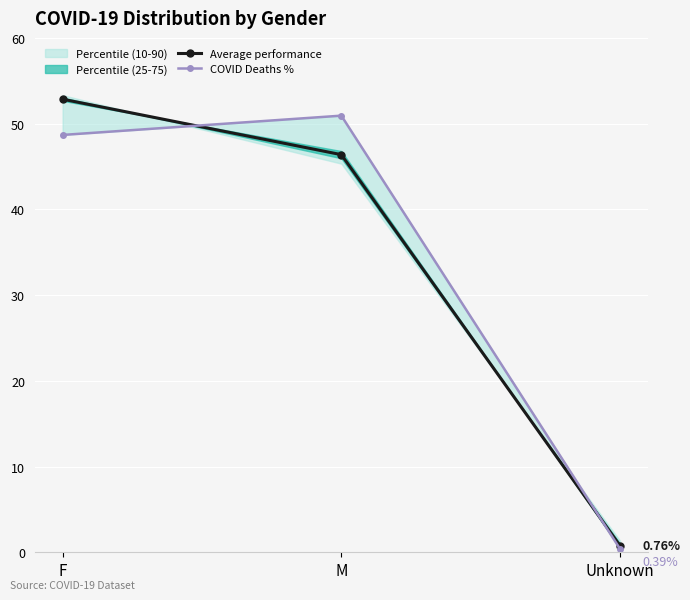

What position from the right is F?

3